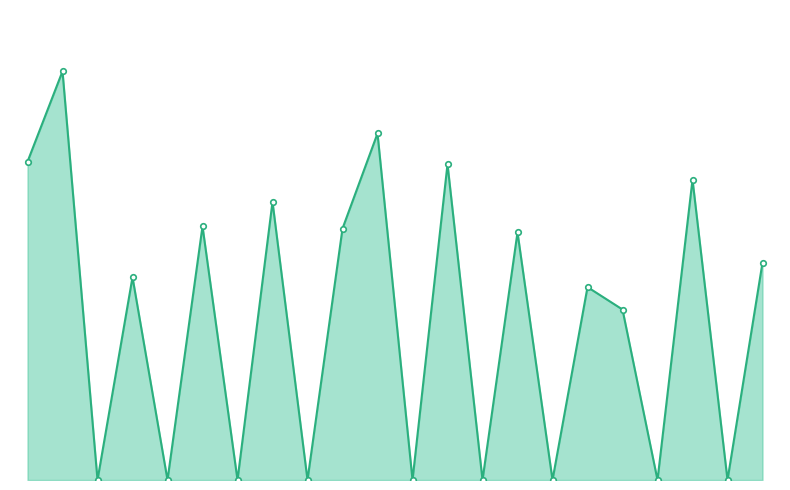

How many positive values are there?

13